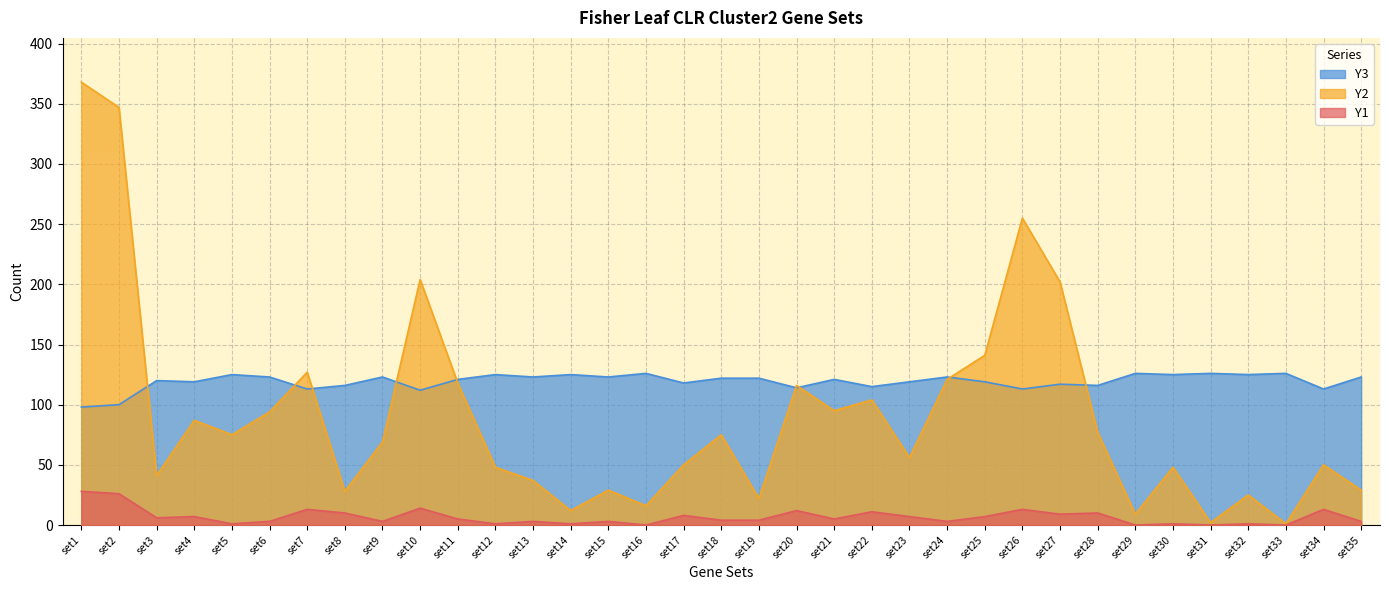

Rank the series by their maximum value, from highest to lowest.

Y2, Y3, Y1